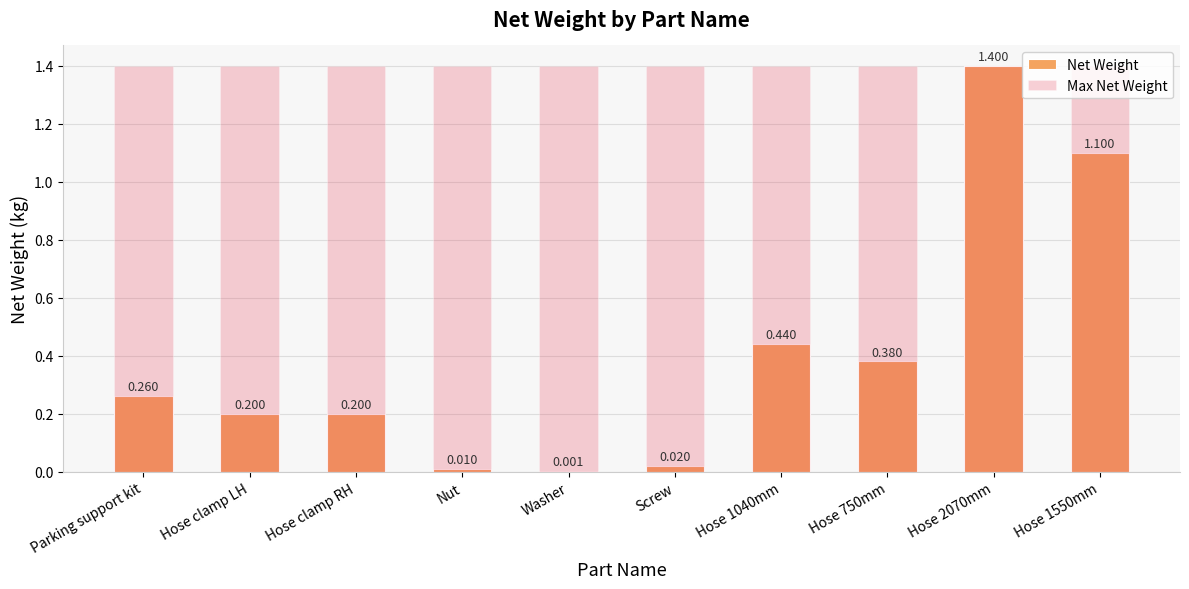

What are all the series names shown in the legend?

Net Weight, Max Net Weight